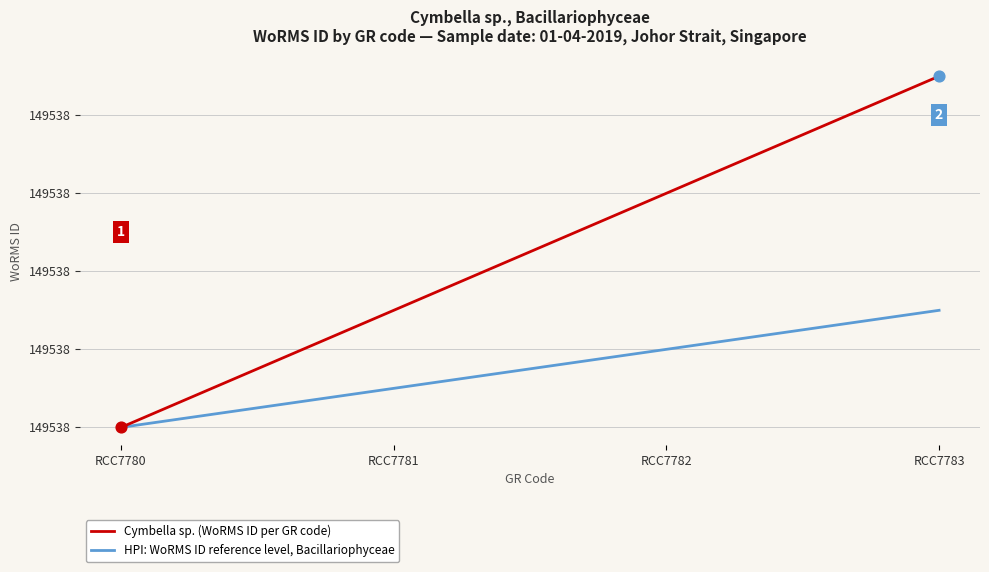

Which series has the largest total across all categories?

Cymbella sp. (WoRMS ID per GR code)